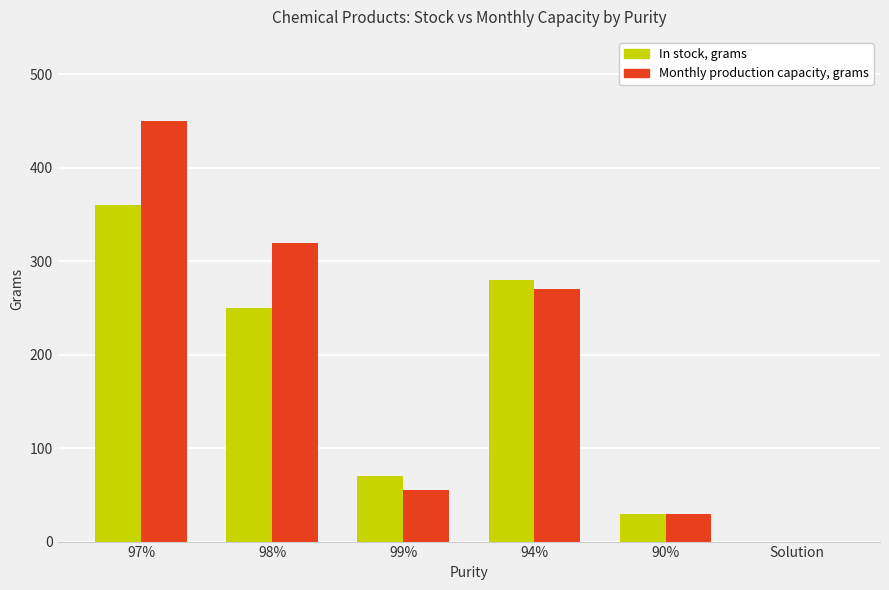

Which series has the widest spread of values?

Monthly production capacity, grams